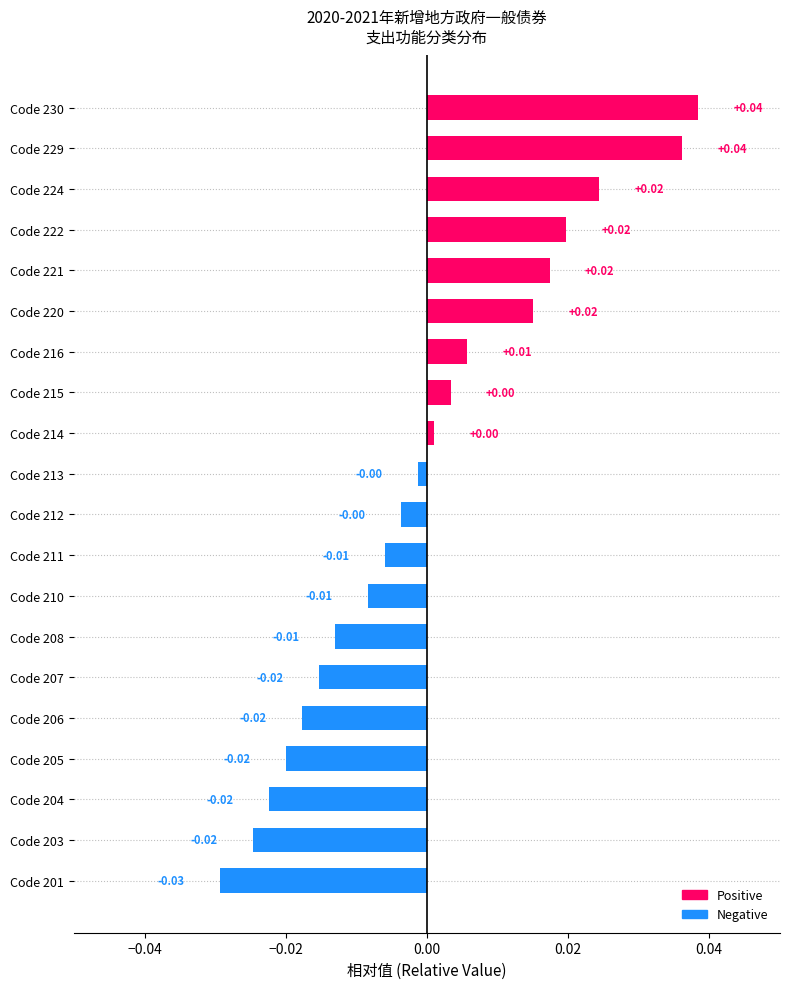

Which has a higher value, Code 222 or Code 211?

Code 222